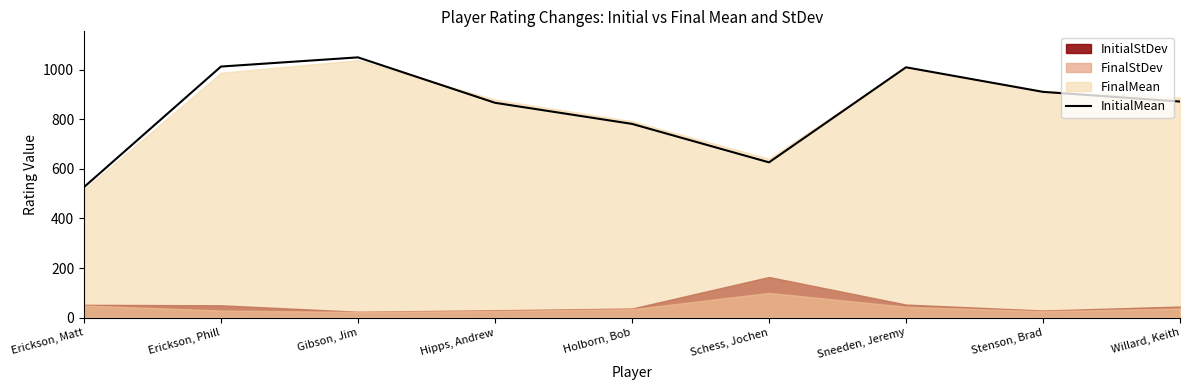

Rank the categories by InitialMean value from lowest to highest.

Erickson, Matt, Schess, Jochen, Holborn, Bob, Hipps, Andrew, Willard, Keith, Stenson, Brad, Sneeden, Jeremy, Erickson, Phill, Gibson, Jim